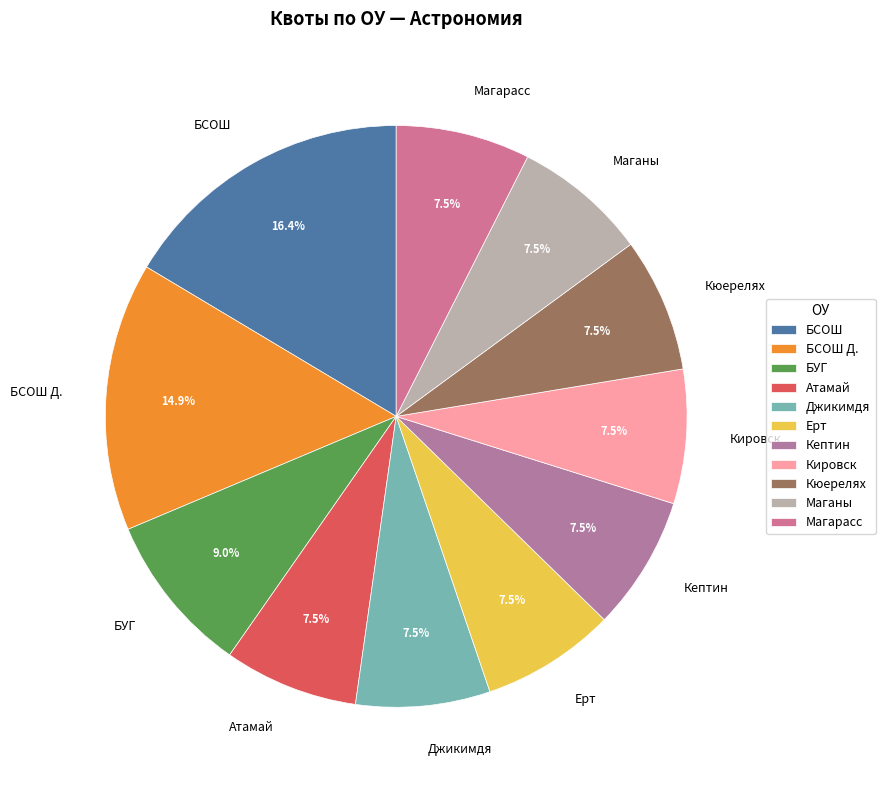

To the nearest percent, what is the difference between the БСОШ and Кюерелях slice percentages?

9%